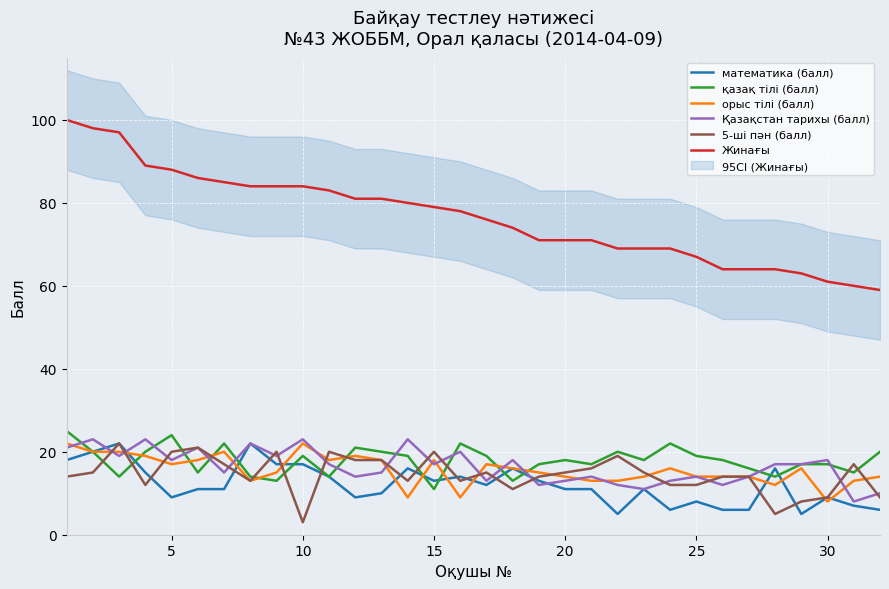

What is the maximum value for Қазақстан тарихы (балл)?

23